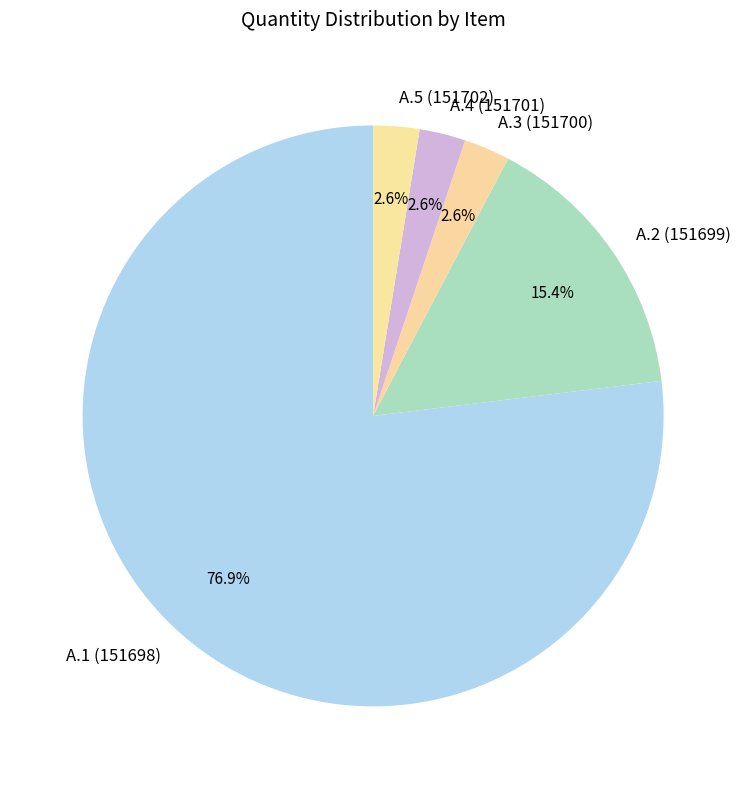

The A.3 (151700) slice represents 14% of the pie. True or false?

False